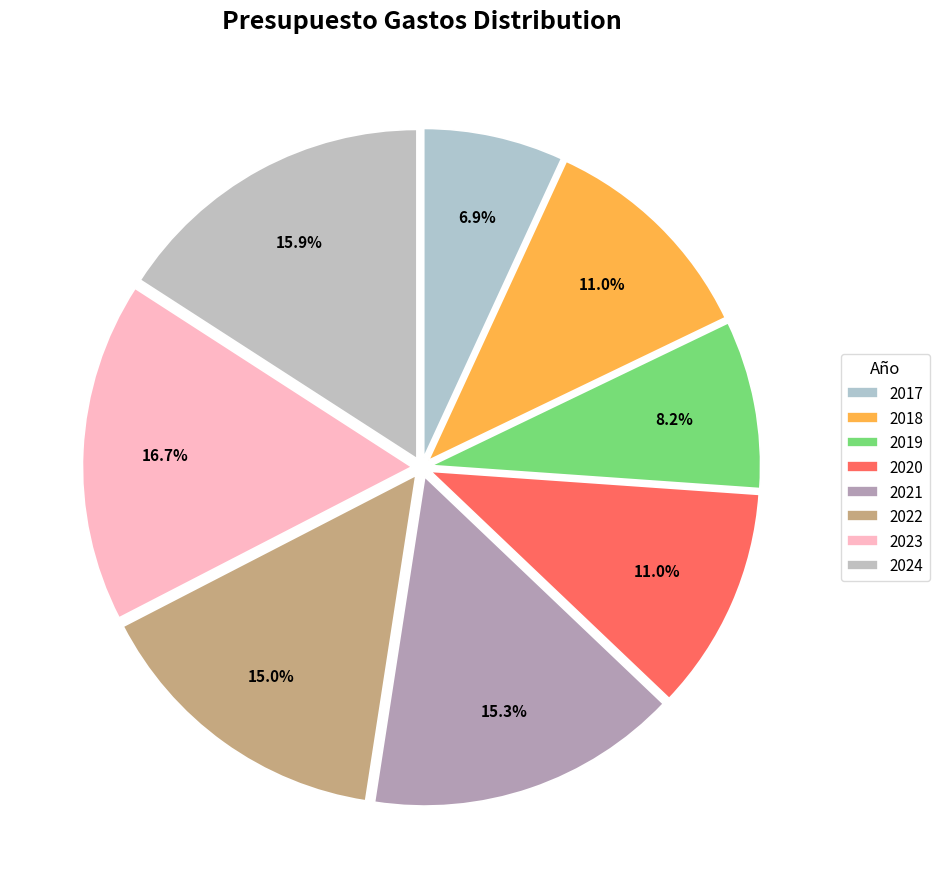

Is 2021 the majority of the pie?

No